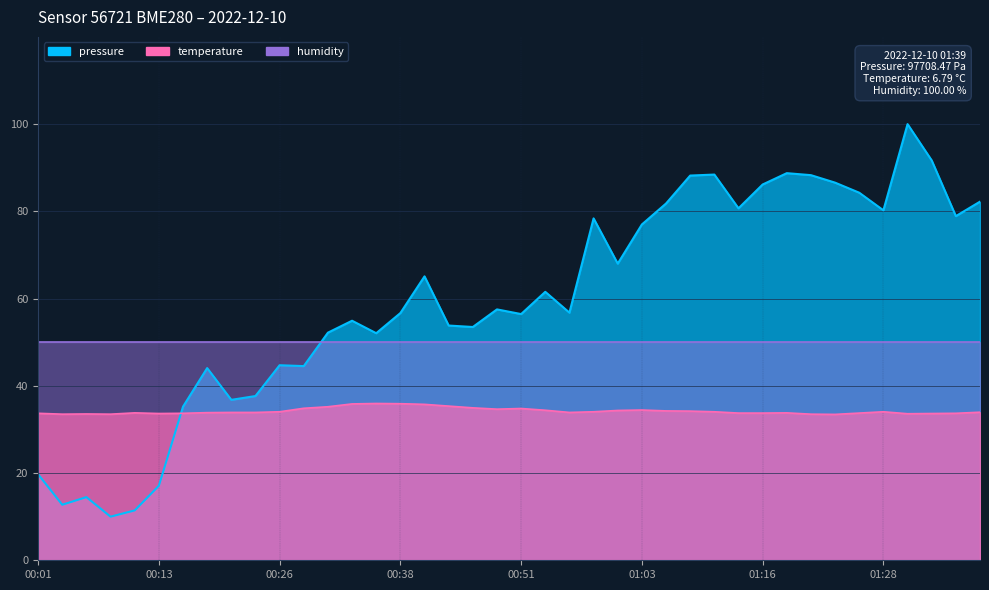

How many interior local valleys does the pressure series have?

12